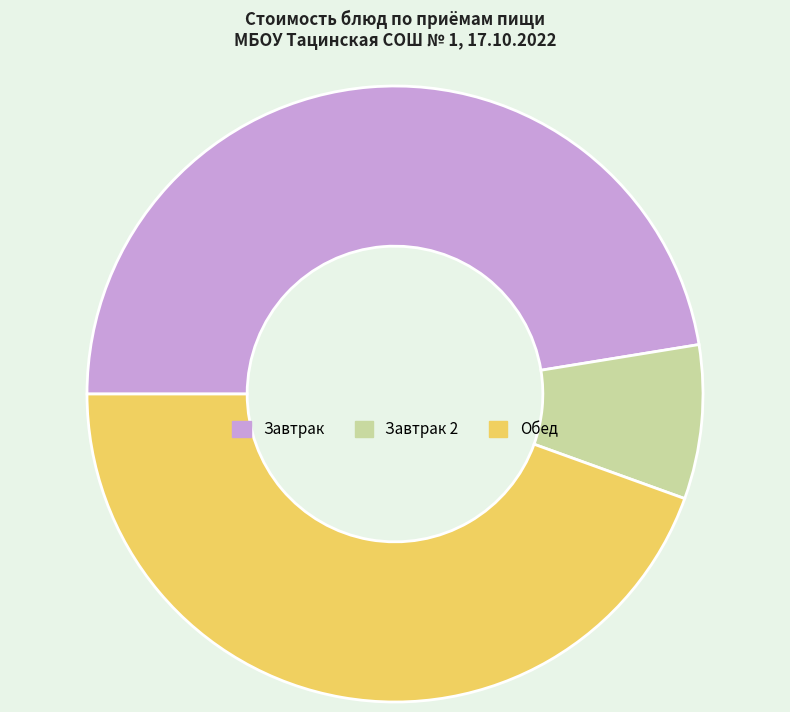

Which slice is the smallest?

Завтрак 2